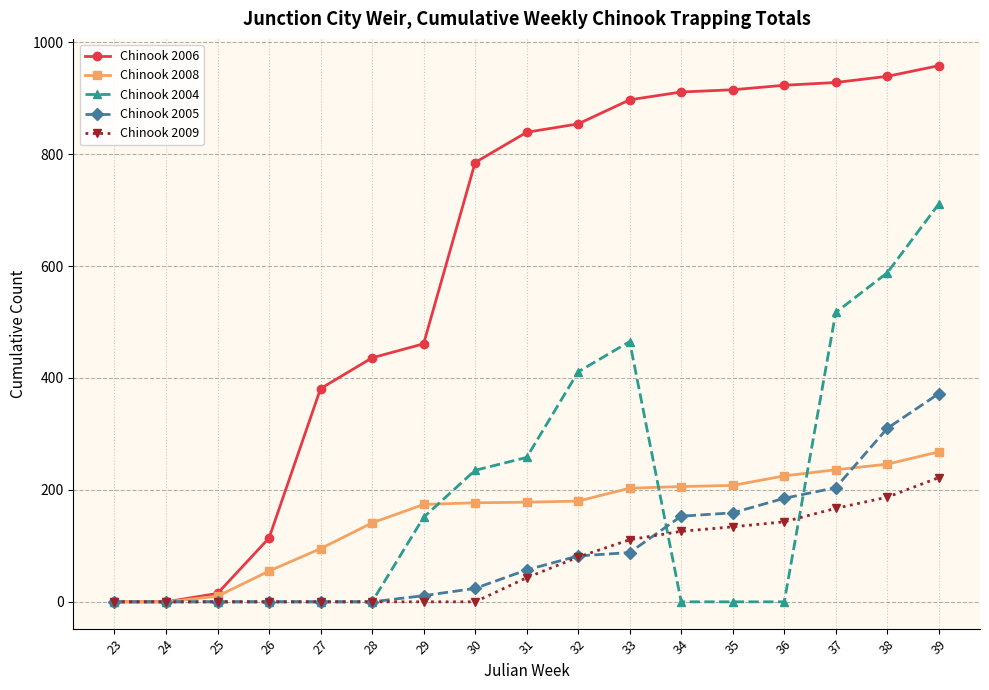

How many lines are shown in the chart?

5